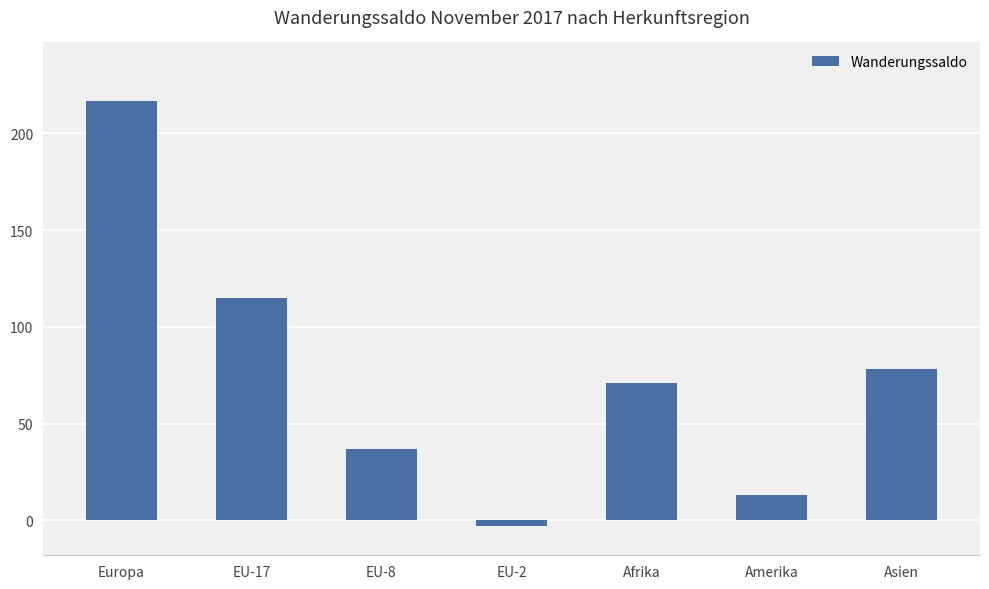

Where does the data first go above 71?

Europa